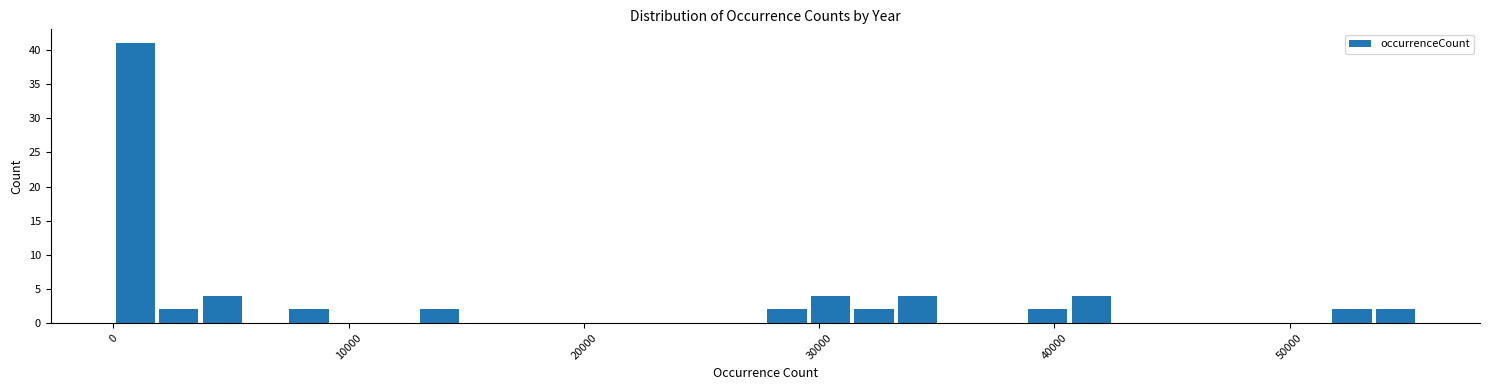

Around what value on the x-axis is the tallest bar? Give the approximate position of its centre, as read against the axis.

1000